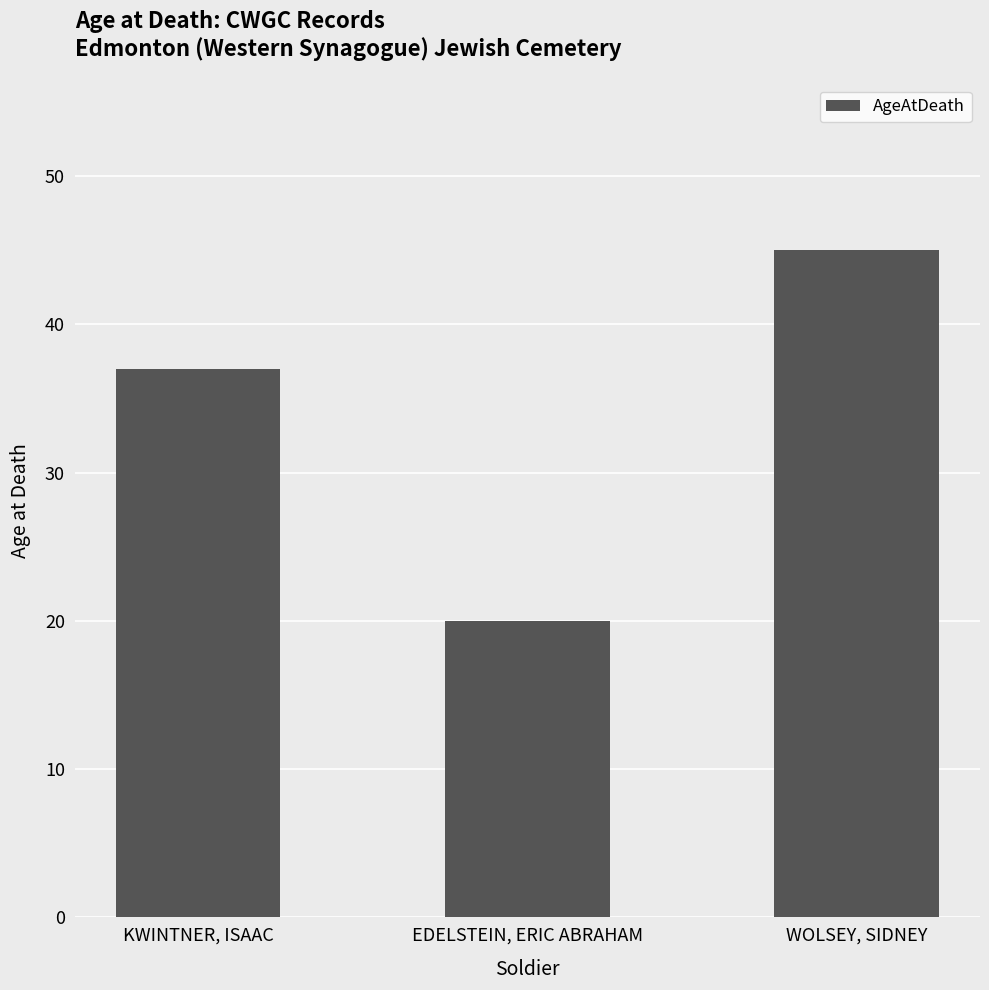

What is the greatest value displayed?

45